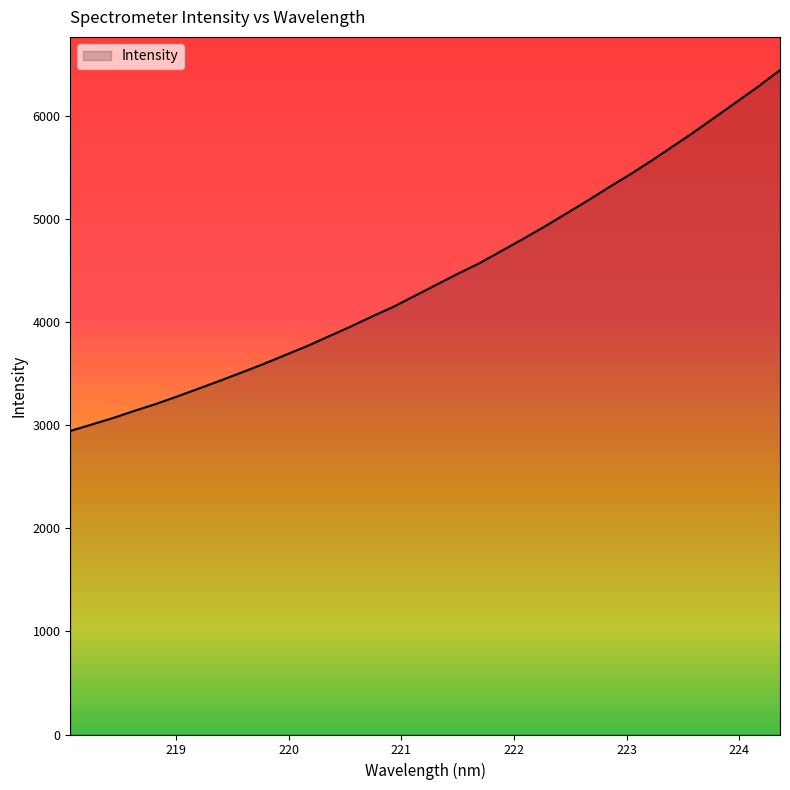

How many lines are shown in the chart?

1